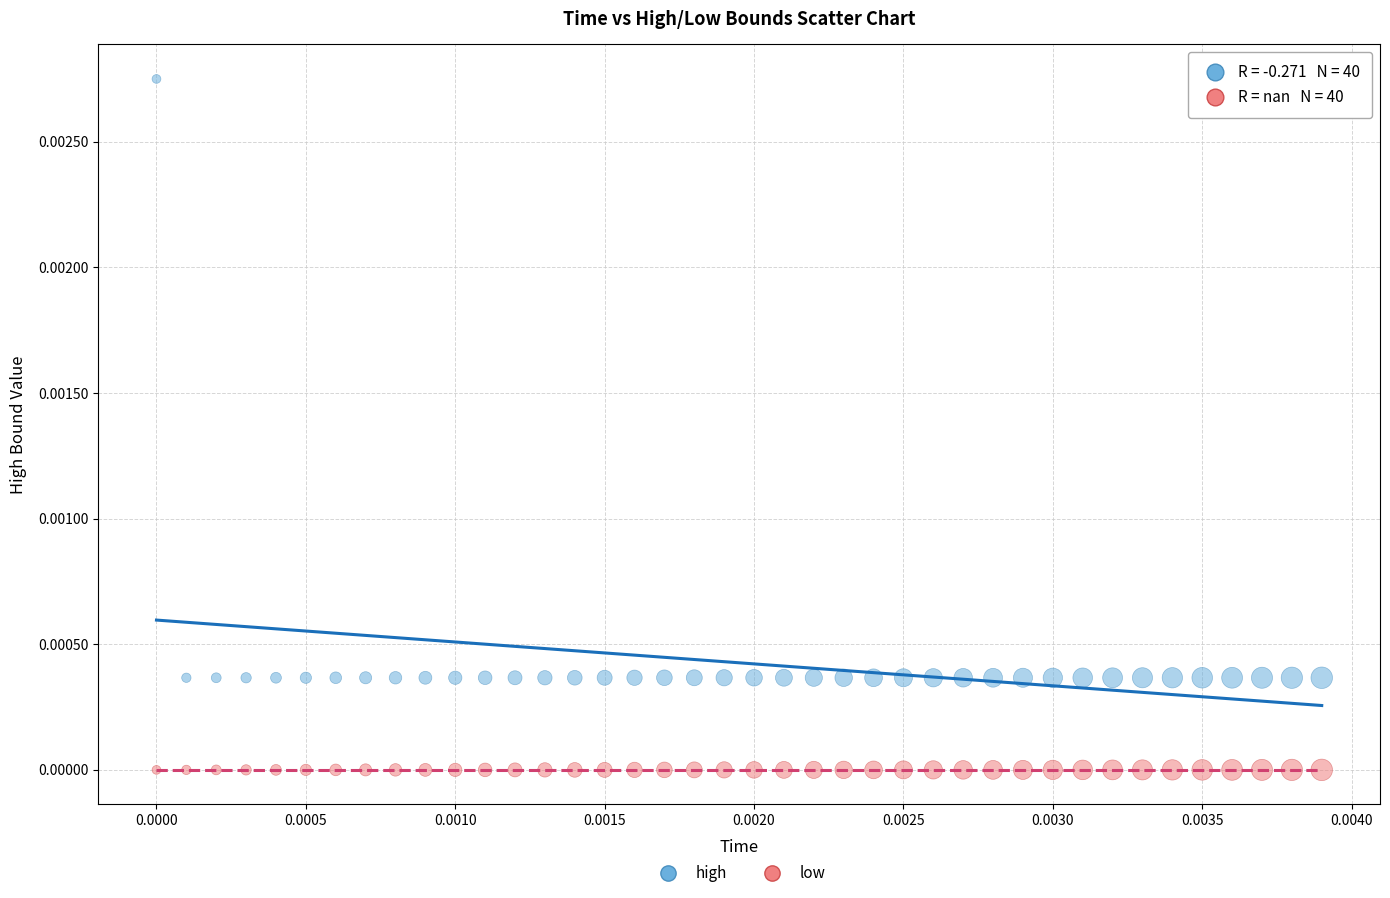

Which series contains the lowest Y value?

low